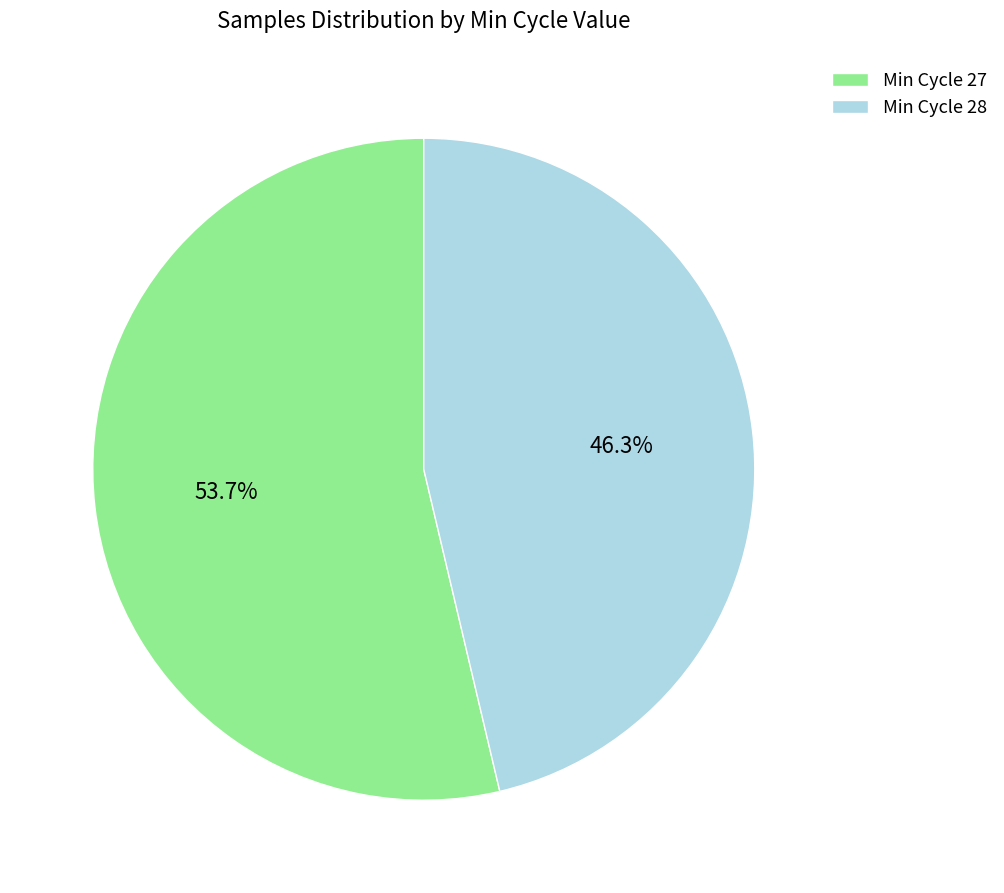

Which category has the smallest portion of the pie?

Min Cycle 28